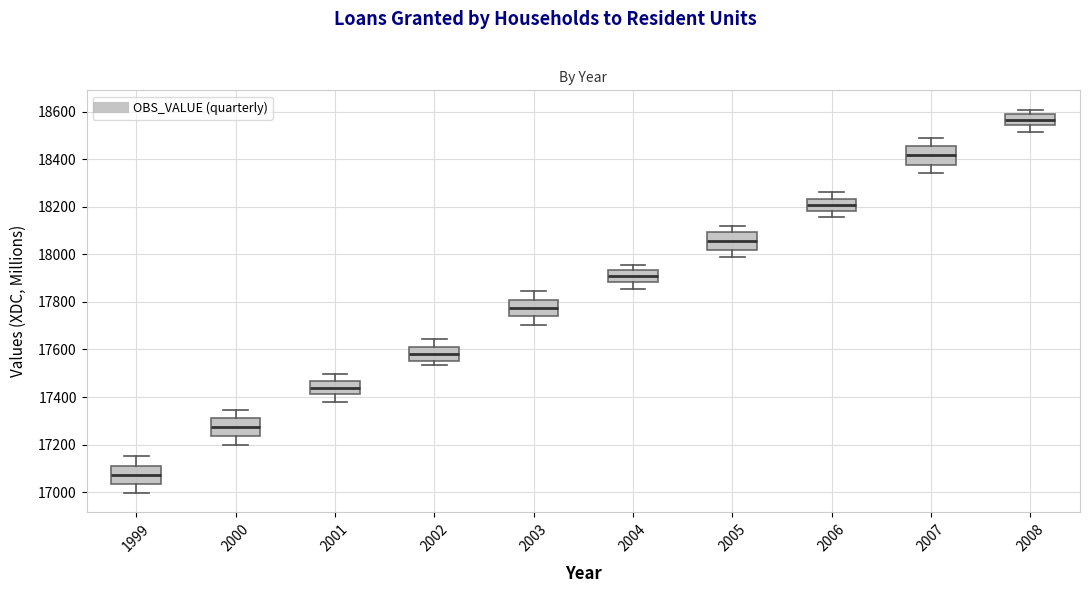

Reading left to right, transcribe this box plot: for each box, give where its median line is, the range the box spans, and where its two whiskers end, as read against the y-axis. The values are not printed on the chart, so give them approximately, as read against the axis.

1999: median 17080, box 17040 to 17100, whiskers 17000 to 17160
2000: median 17280, box 17240 to 17320, whiskers 17200 to 17340
2001: median 17440, box 17420 to 17460, whiskers 17380 to 17500
2002: median 17580, box 17560 to 17620, whiskers 17540 to 17640
2003: median 17780, box 17740 to 17800, whiskers 17700 to 17840
2004: median 17900, box 17880 to 17940, whiskers 17860 to 17960
2005: median 18060, box 18020 to 18100, whiskers 18000 to 18120
2006: median 18200, box 18180 to 18240, whiskers 18160 to 18260
2007: median 18420, box 18380 to 18460, whiskers 18340 to 18480
2008: median 18560, box 18540 to 18580, whiskers 18520 to 18600